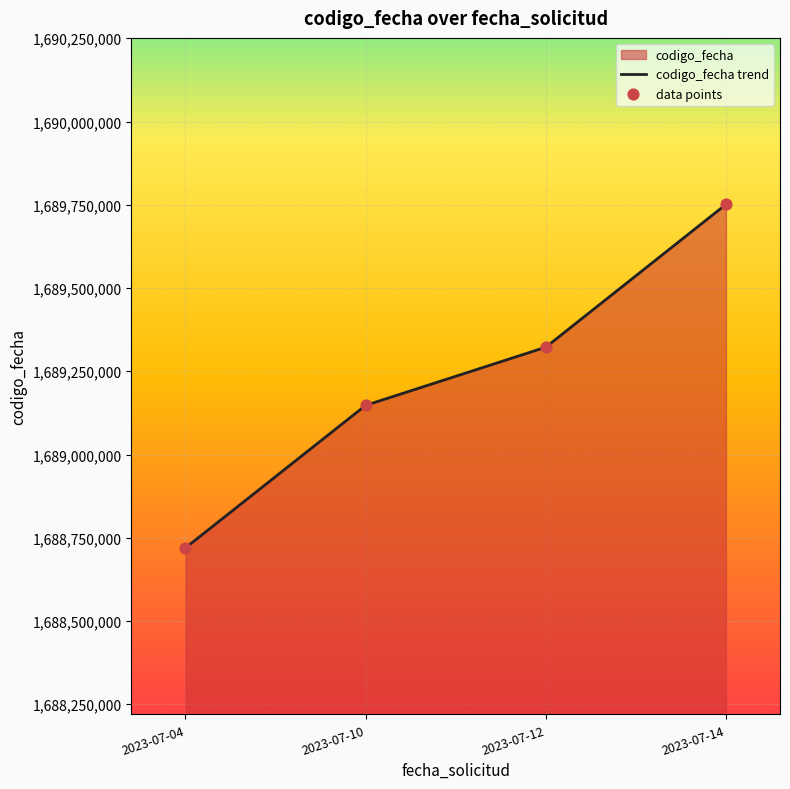

What is the change in value from 2023-07-12 to 2023-07-14?

+428876